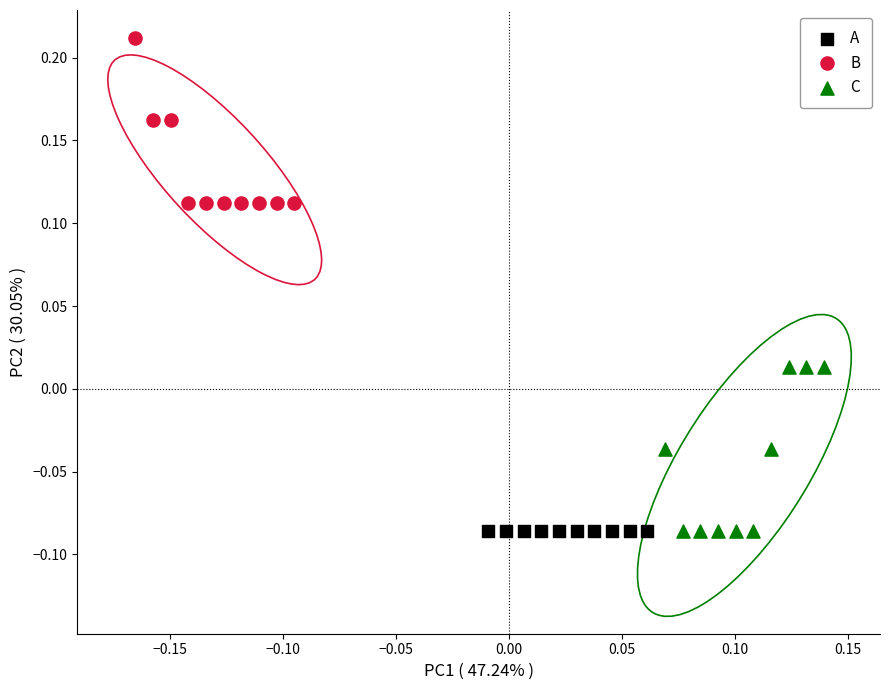

Which series contains the highest Y value?

B